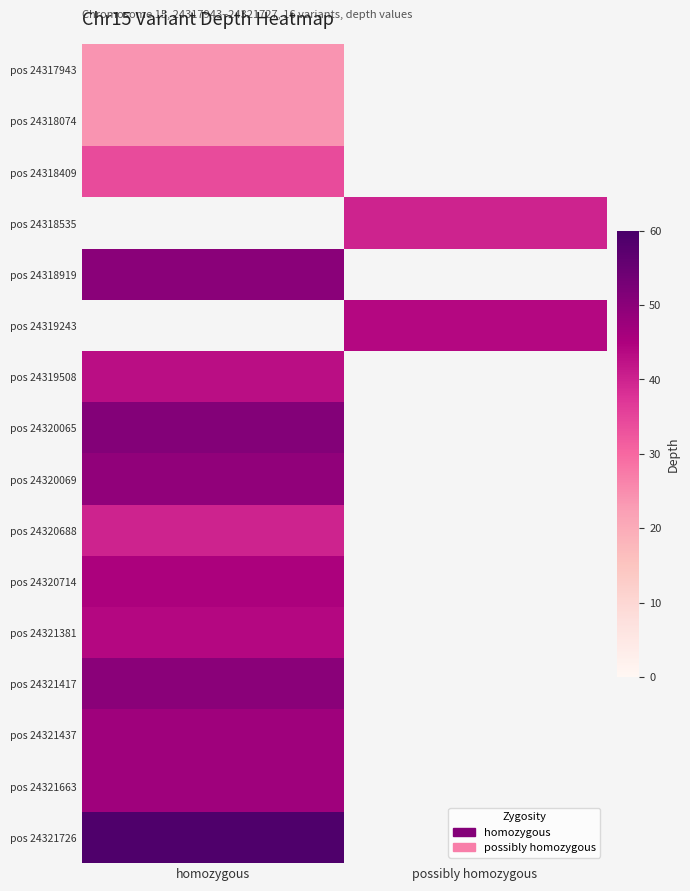

How many values in pos 24321663 are above zero?

1